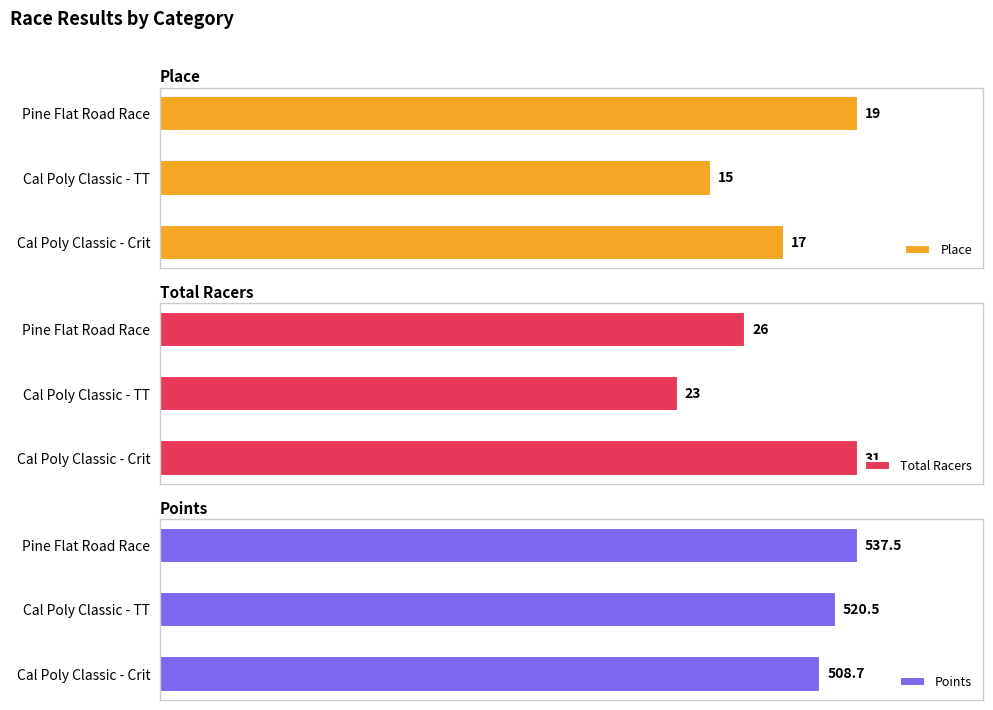

Reading left to right, extract all data points from this chart.

Place: 17.0	15.0	19.0
Total Racers: 31.0	23.0	26.0
Points: 508.7	520.5	537.5